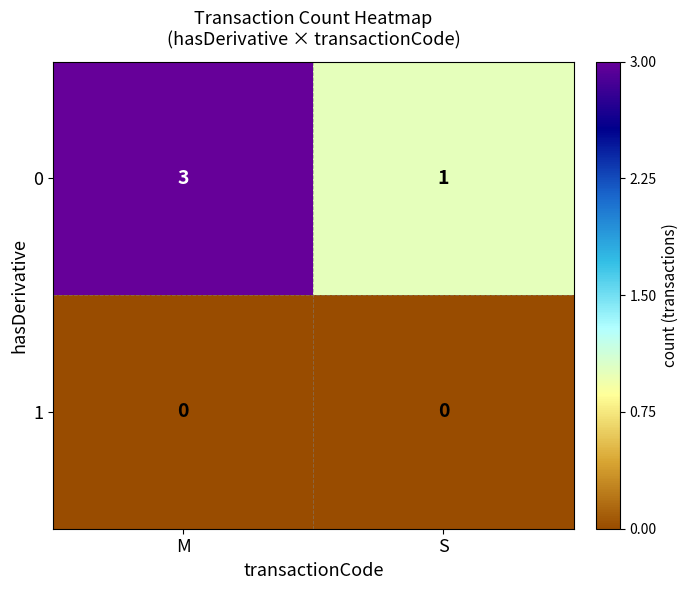

Rank the series at M from lowest to highest value.

1, 0